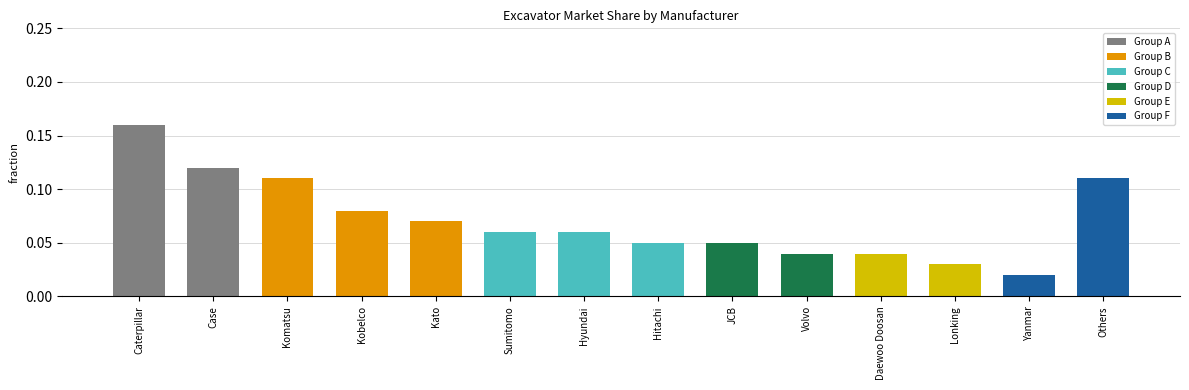

At which category does the chart reach its minimum across all series?

Yanmar